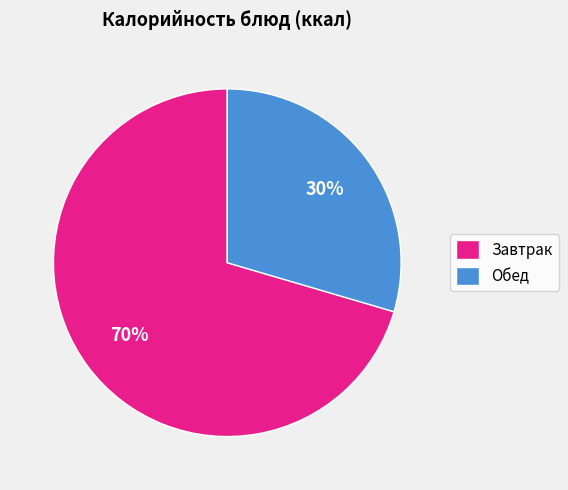

Is the sum of Обед and Завтрак greater than half?

Yes